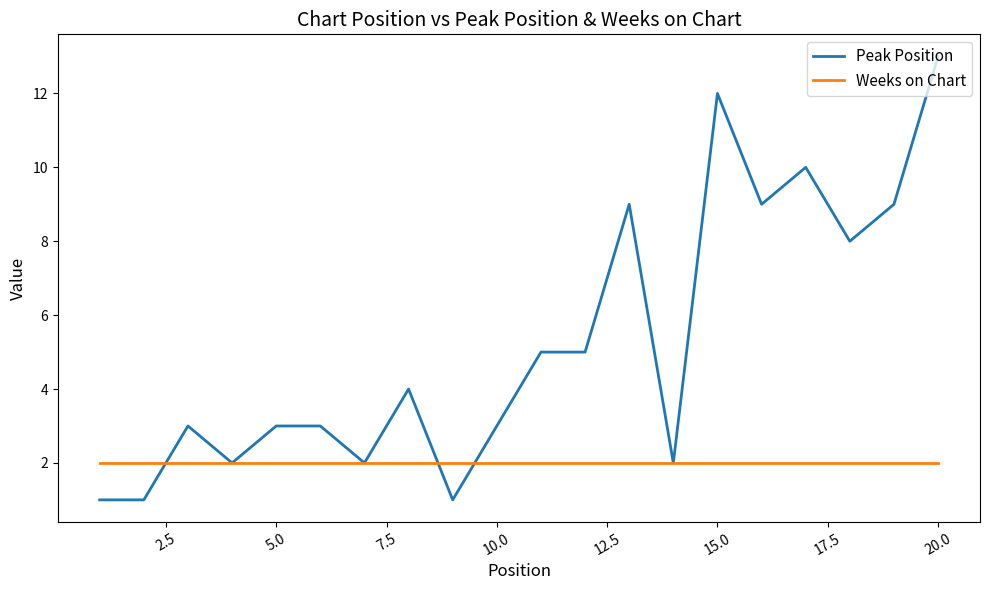

Count the number of categories in the chart.

20